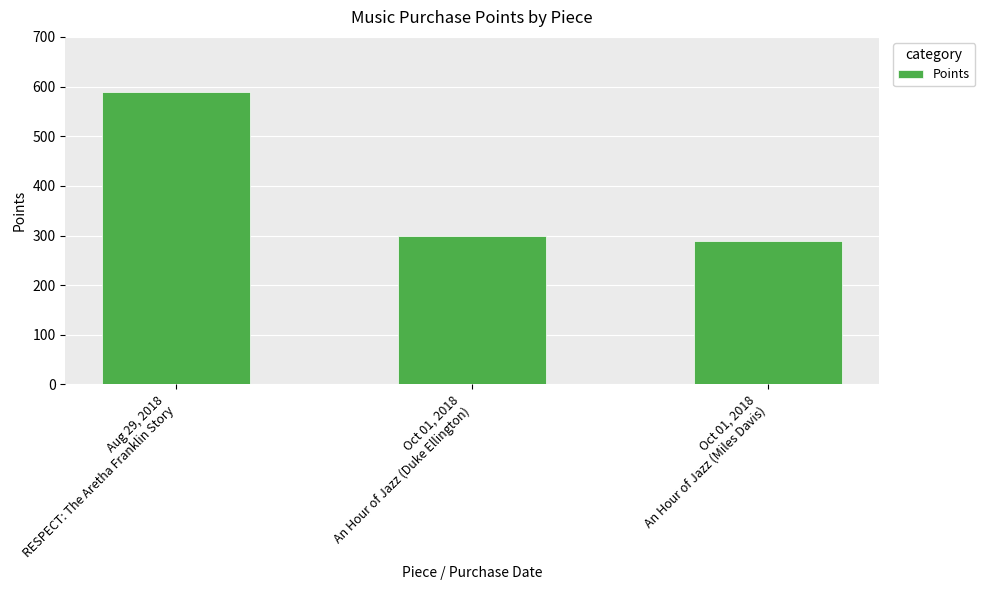

What is the average value?

393